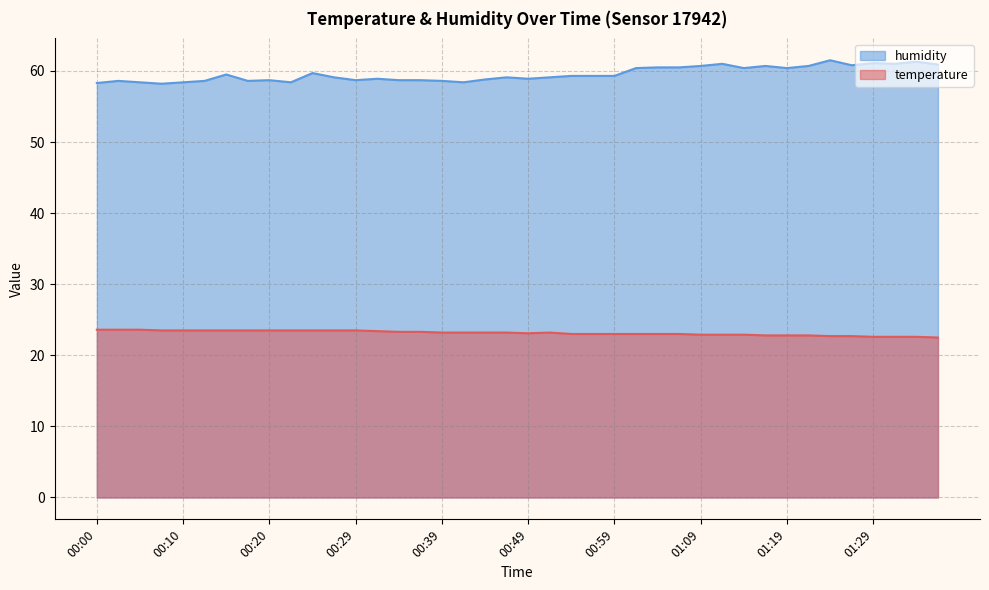

True or false: temperature and humidity cross at least once.

False